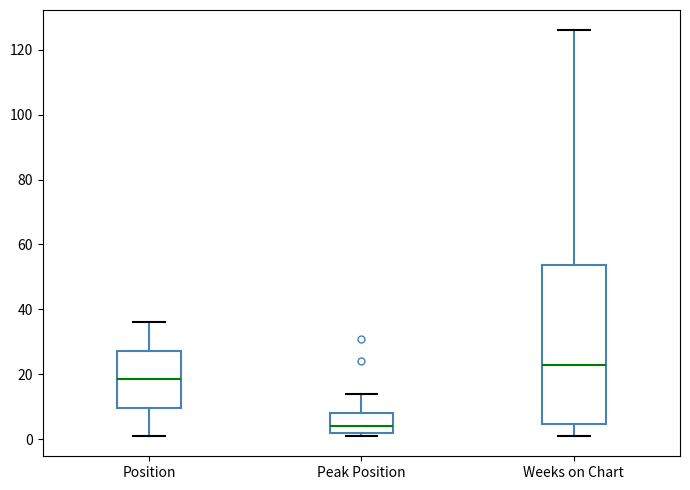

Reading left to right, read every box against the y-axis: the position of its median line, the range the box covers, and the ends of its whiskers. The values are not printed on the chart, so give them approximately, as read against the axis.

Position: median 18, box 10 to 28, whiskers 2 to 36
Peak Position: median 4, box 2 to 8, whiskers 2 (just below the box's lower edge) to 14
Weeks on Chart: median 24, box 4 to 54, whiskers 2 to 126